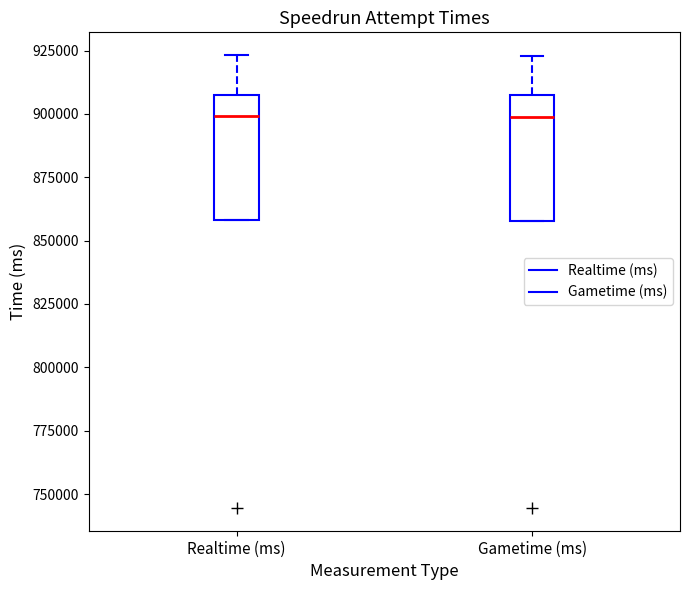

Reading left to right, read every box against the y-axis: the position of its median line, the range the box covers, and the ends of its whiskers. The values are not printed on the chart, so give them approximately, as read against the axis.

Realtime (ms): median 900000, box 860000 to 910000, whiskers 860000 to 925000
Gametime (ms): median 900000, box 860000 to 905000, whiskers 860000 to 925000